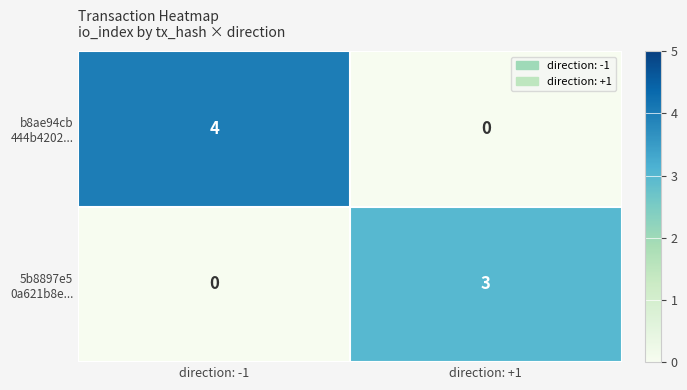

What is the difference between the highest and lowest values at direction: +1?

3